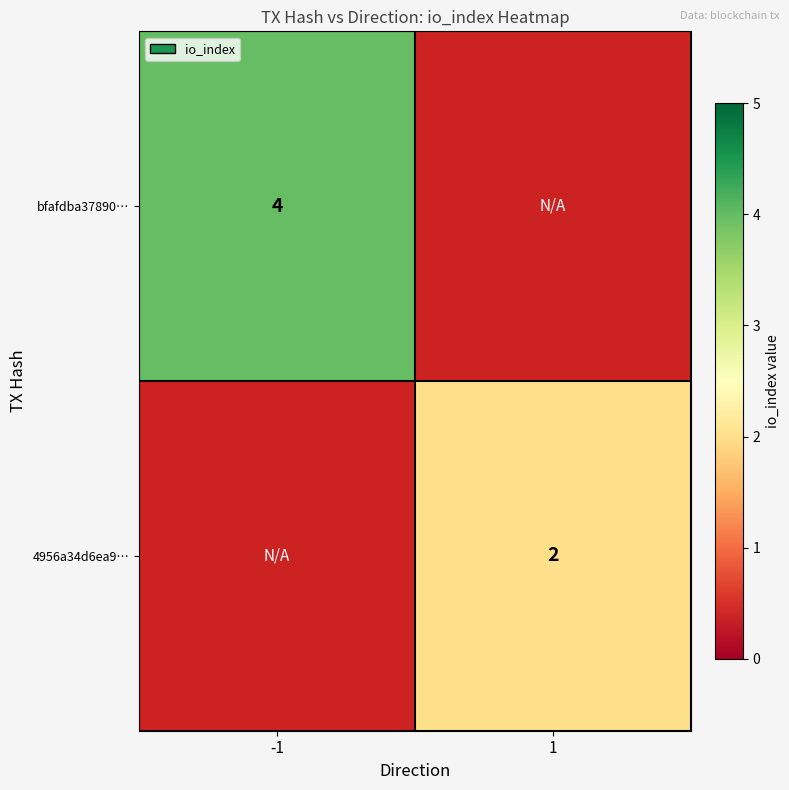

The value of 4956a34d6ea9… at 1 is 2. True or false?

True